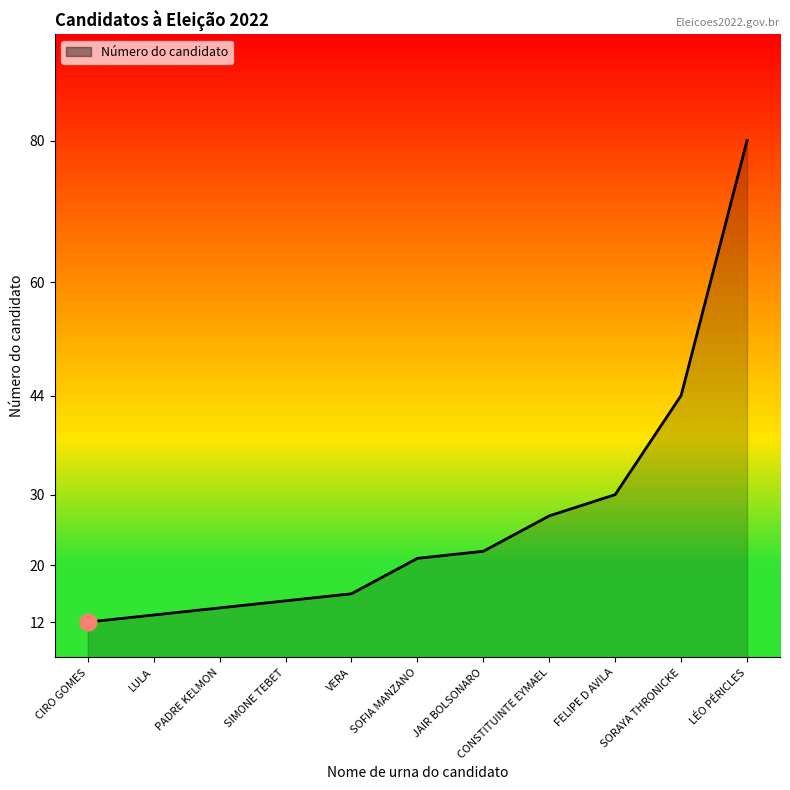

Between FELIPE D AVILA and JAIR BOLSONARO, which is larger?

FELIPE D AVILA